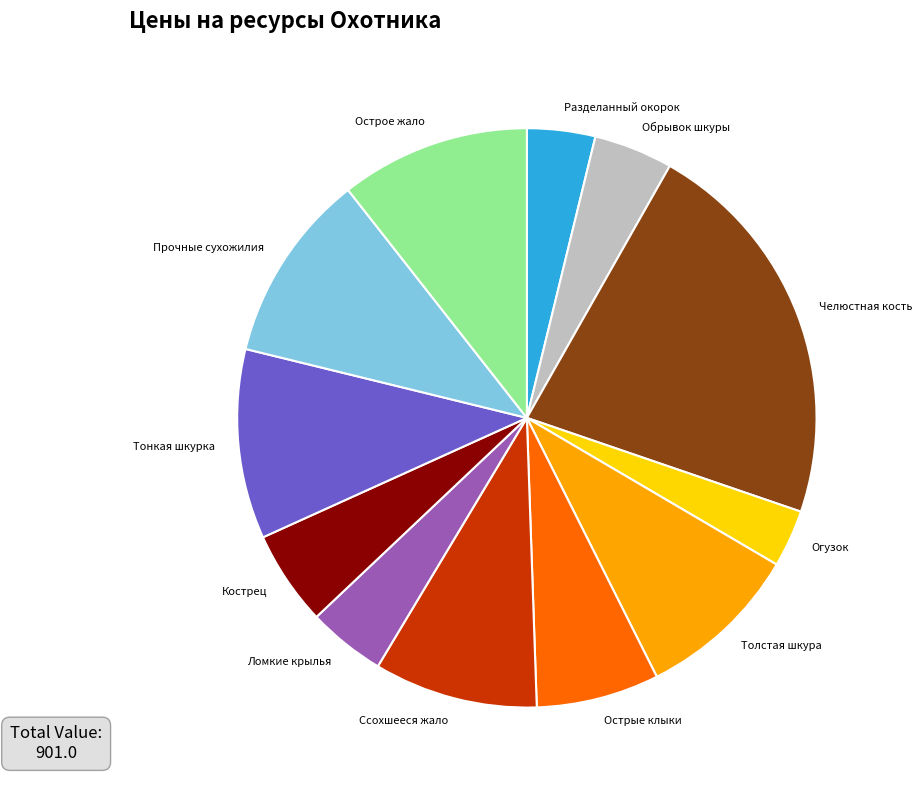

How many segments does this pie chart have?

12